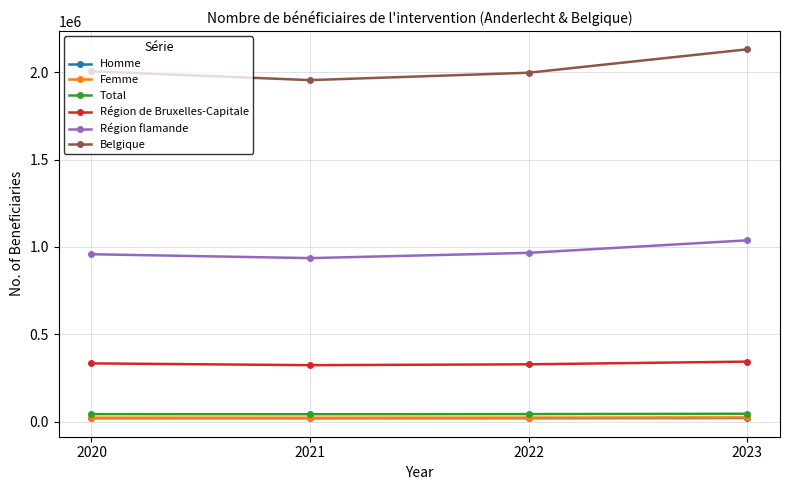

What is the greatest value displayed?

2131024